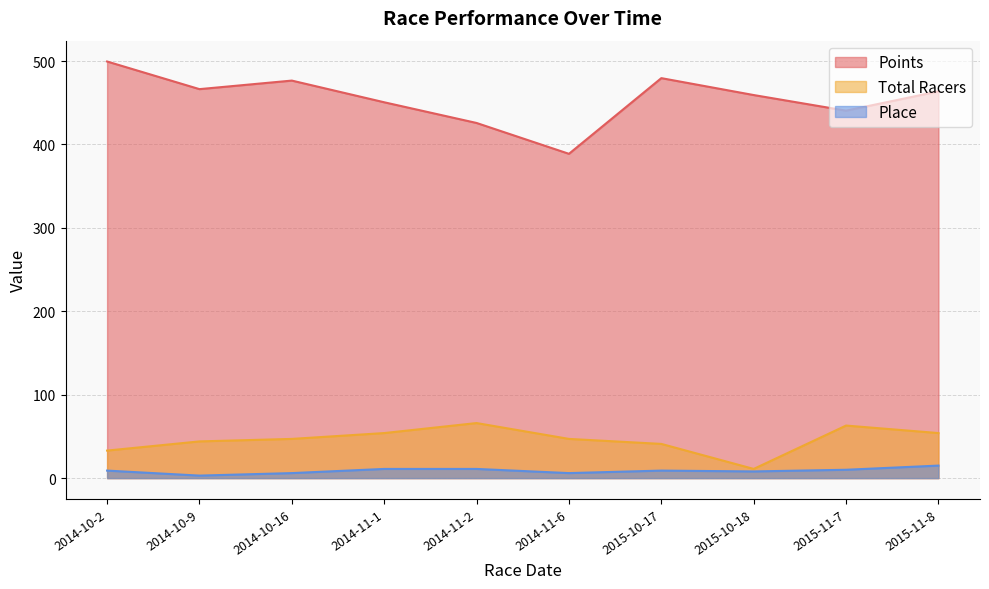

Which series has the largest range (max minus min)?

Points